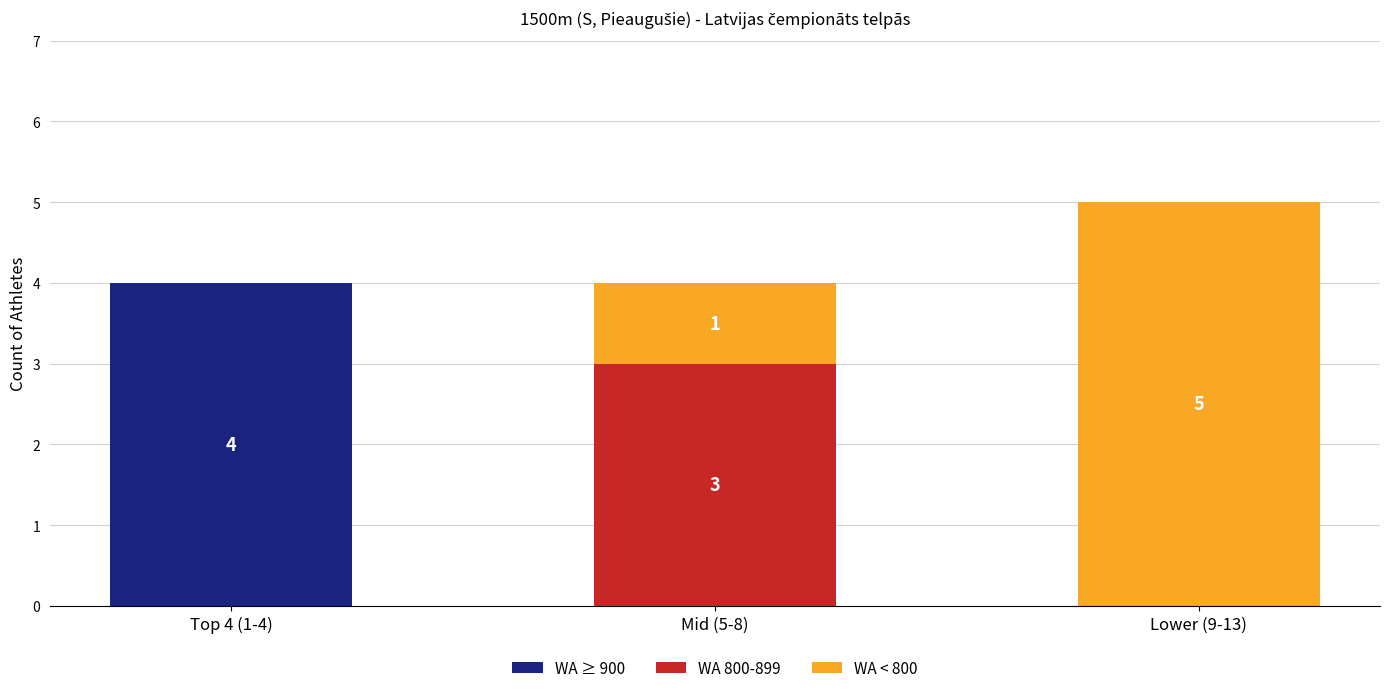

Reading left to right, list the values for the WA ≥ 900 series.

Top 4 (1-4)=4	Mid (5-8)=0	Lower (9-13)=0